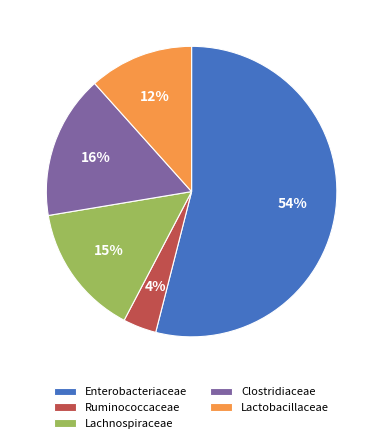

Does Enterobacteriaceae represent more than half of the total?

Yes